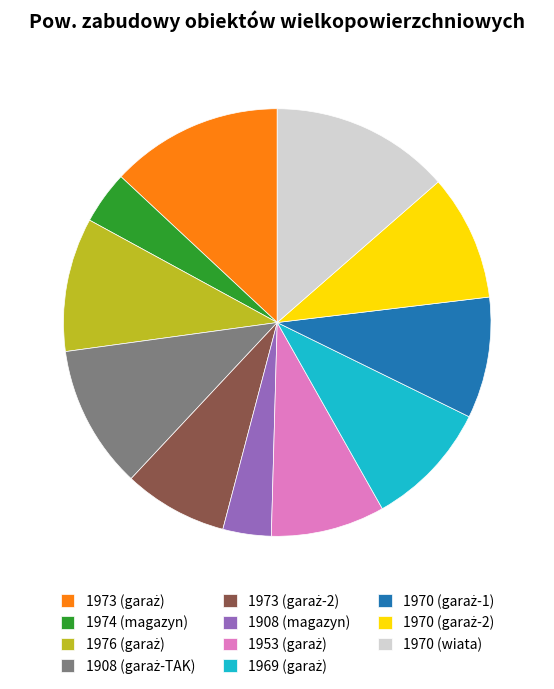

Is there a majority slice in this chart?

No